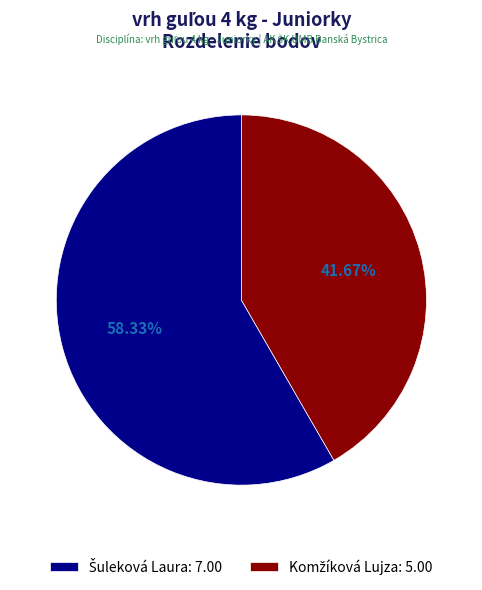

To the nearest percent, what is the difference between the largest and smallest slice percentages?

17%